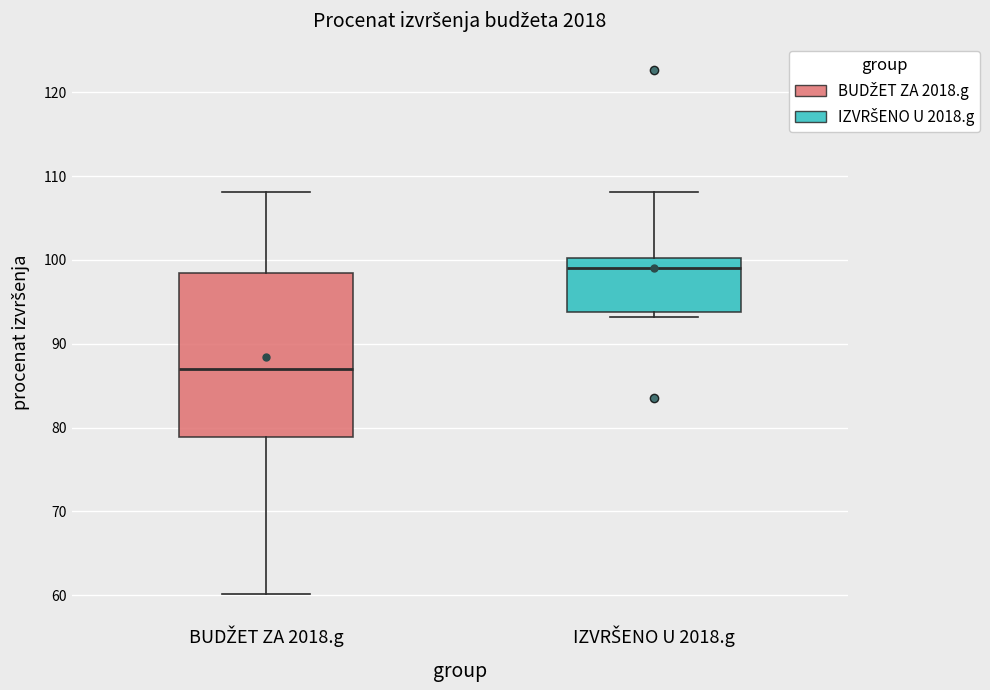

Reading left to right, transcribe this box plot: for each box, give where its median line is, the range the box spans, and where its two whiskers end, as read against the y-axis. The values are not printed on the chart, so give them approximately, as read against the axis.

BUDŽET ZA 2018.g: median 87, box 79 to 98, whiskers 60 to 108
IZVRŠENO U 2018.g: median 99, box 94 to 100, whiskers 93 to 108